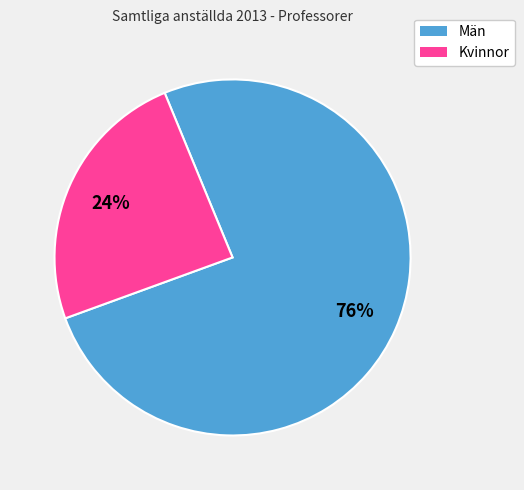

To the nearest percent, what is the average slice percentage?

50%